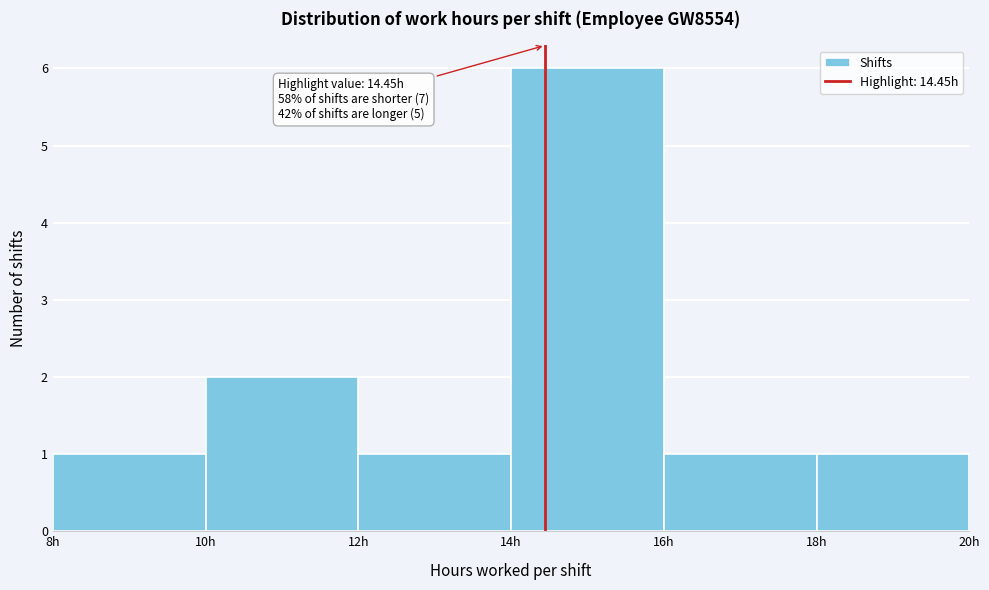

Over which range of the x-axis is the bar tallest?

14 to 16